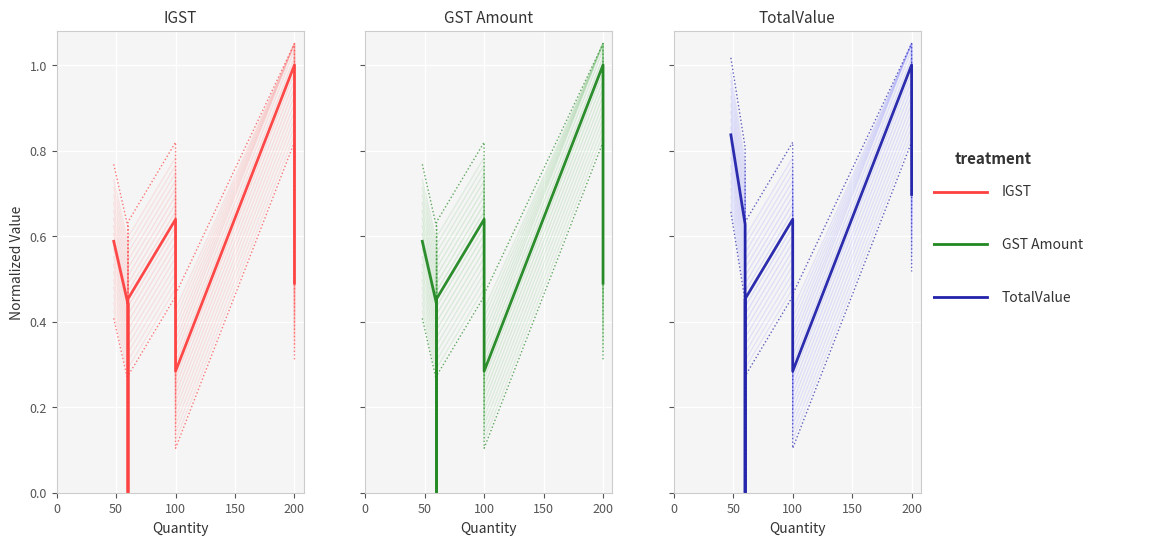

What is the value of the GST Amount point at the 1st from the left?

0.6